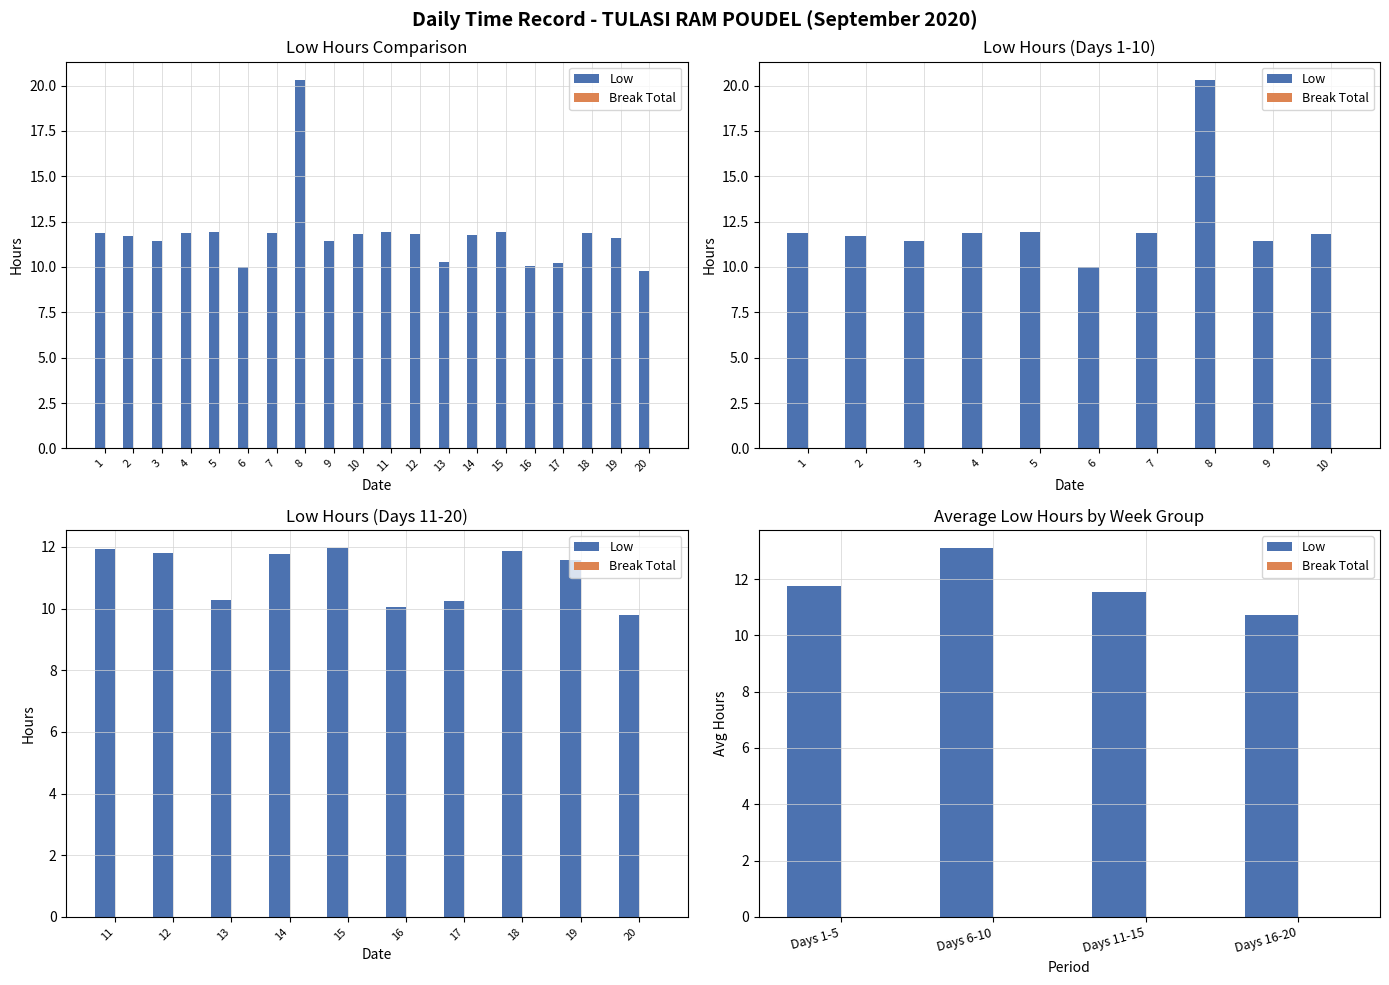

Which series has the widest spread of values?

Low